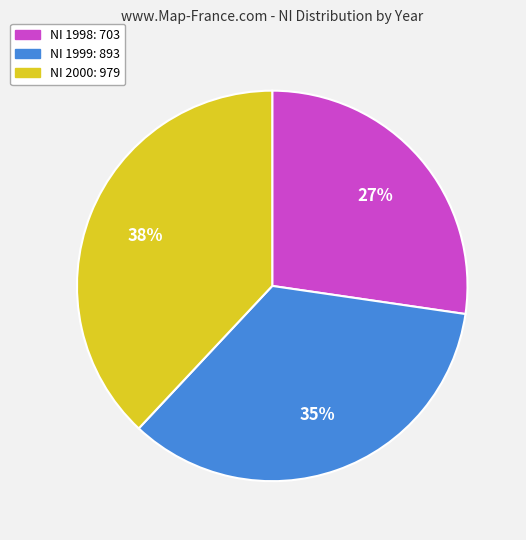

Is there any slice that represents more than half of the pie?

No